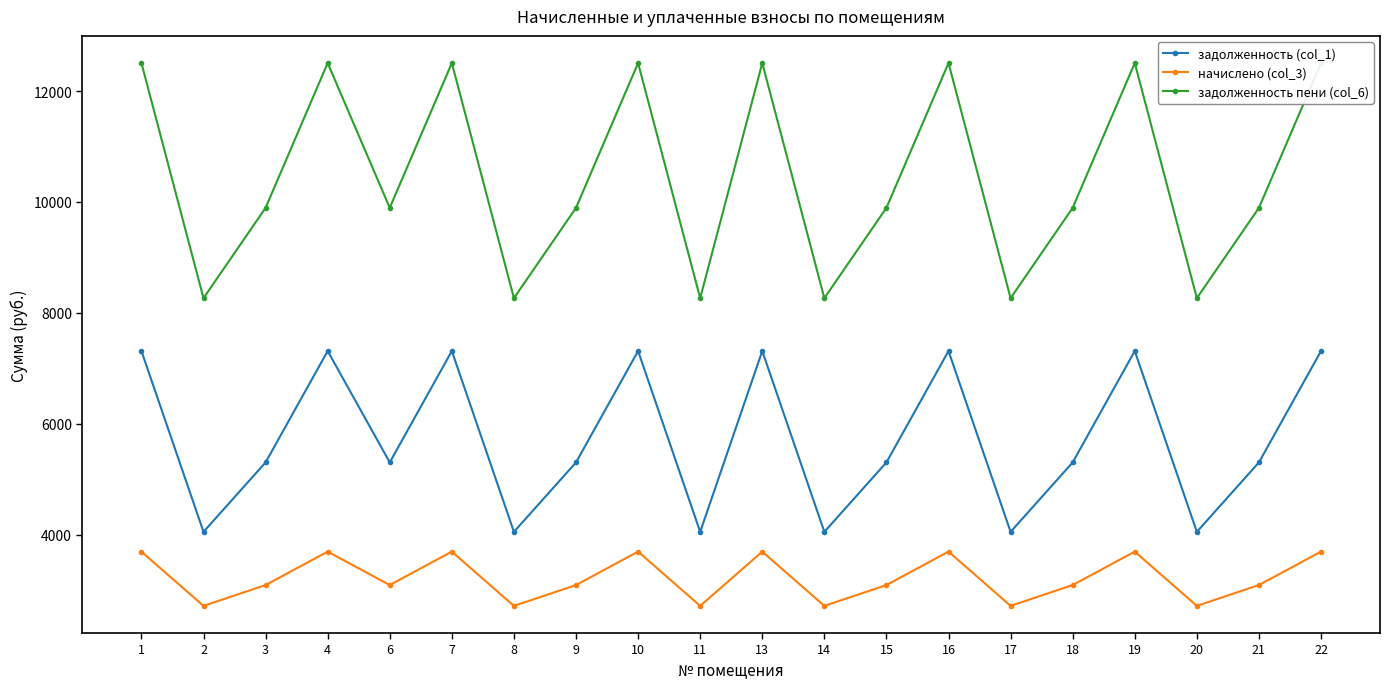

Which series has the largest range (max minus min)?

задолженность пени (col_6)